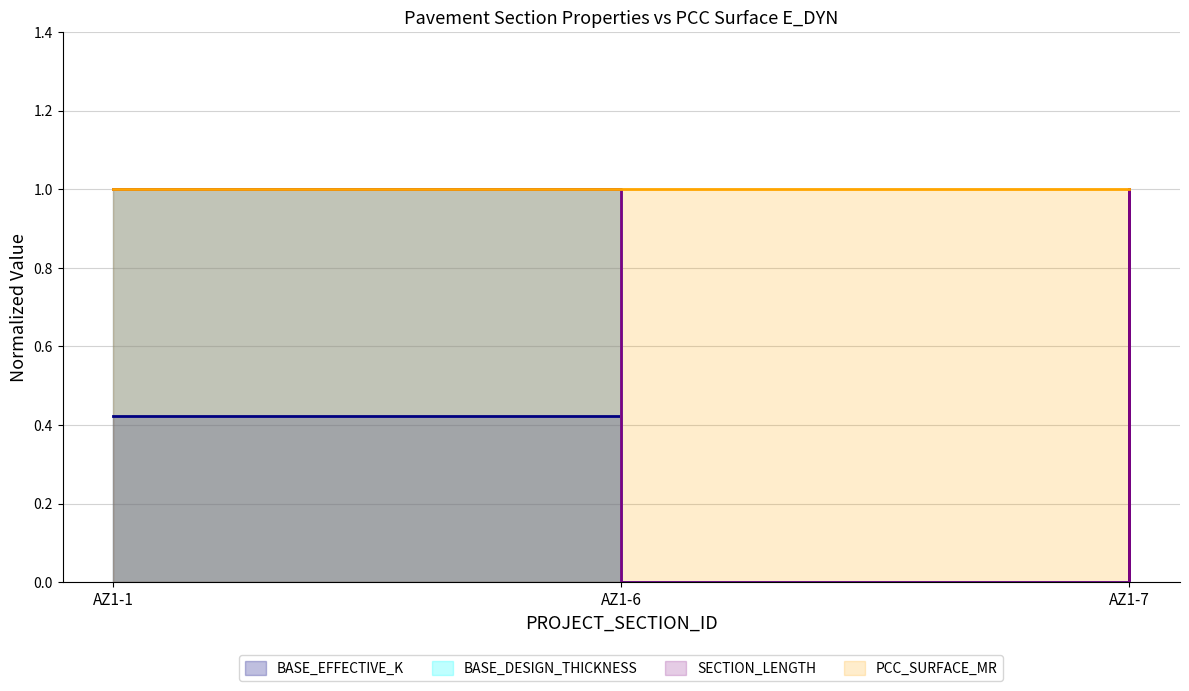

At which label is BASE_EFFECTIVE_K closest to 0?

AZ1-6